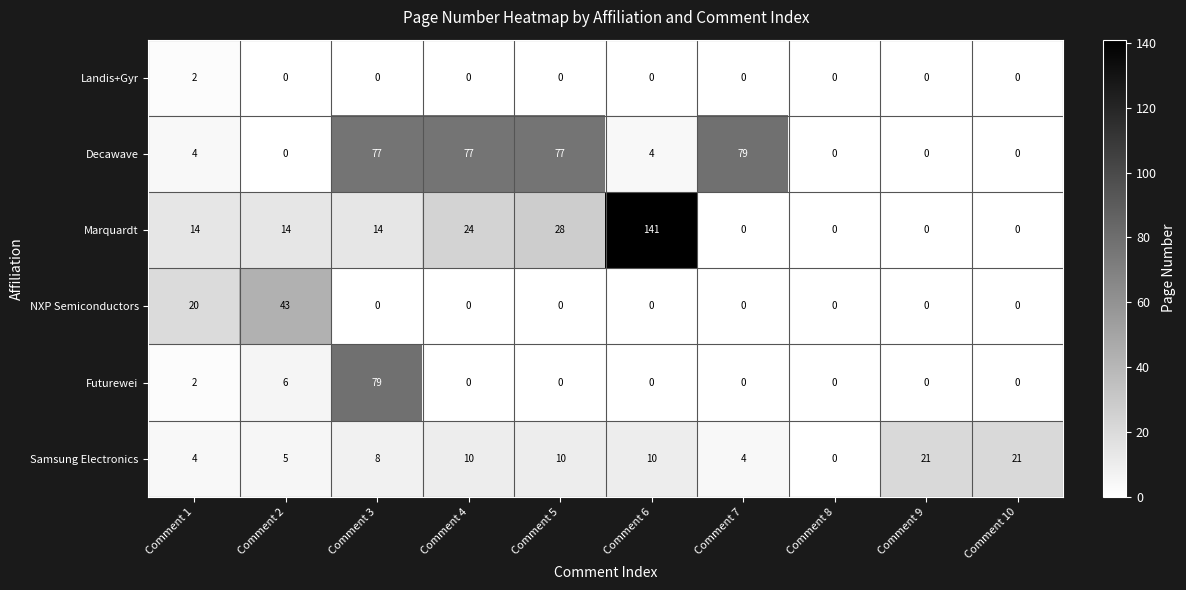

At how many categories does at least one series exceed 47?

5